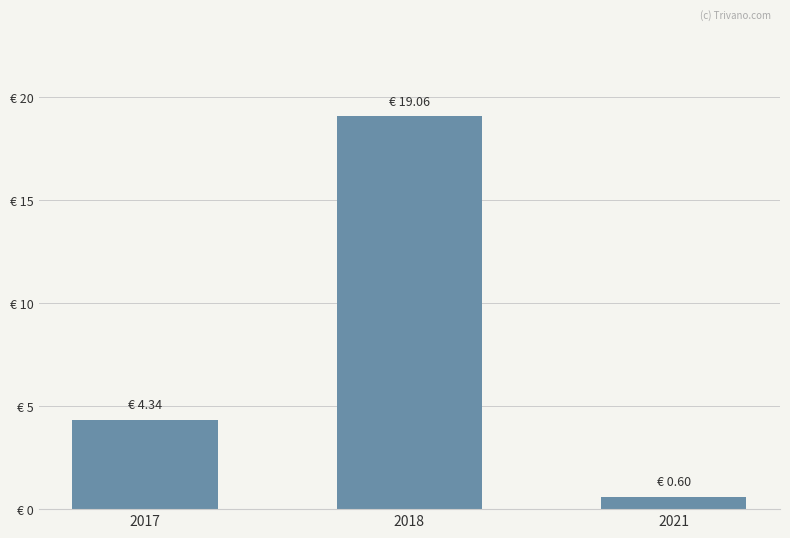

True or false: the data shows 19.1 at 2018.

True